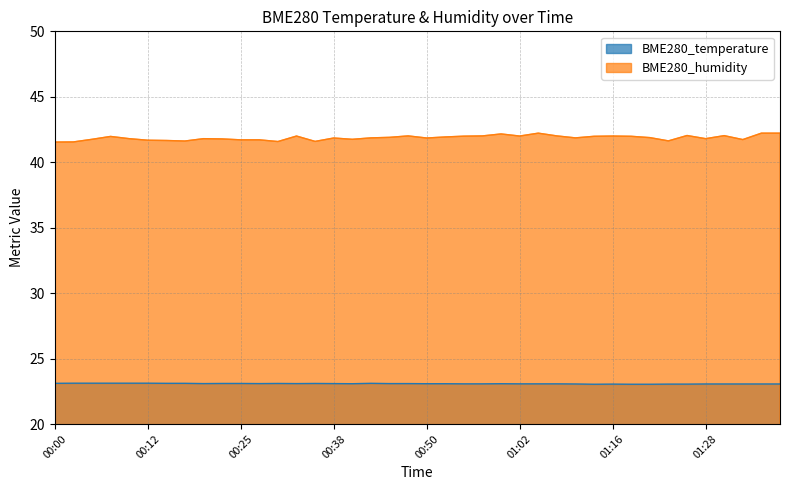

What is the difference between the BME280_humidity values at 00:52 and 00:50?

0.1